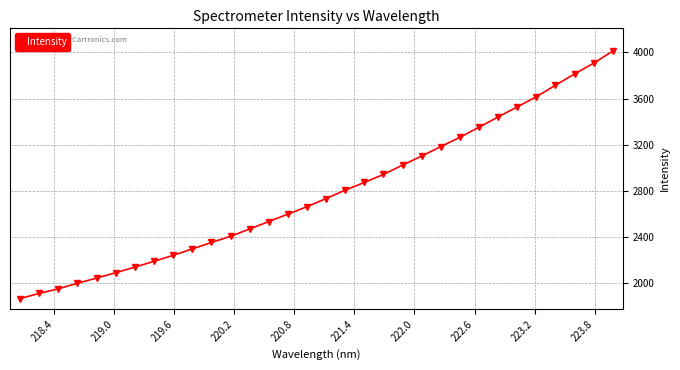

What is the greatest value displayed?

4010.7